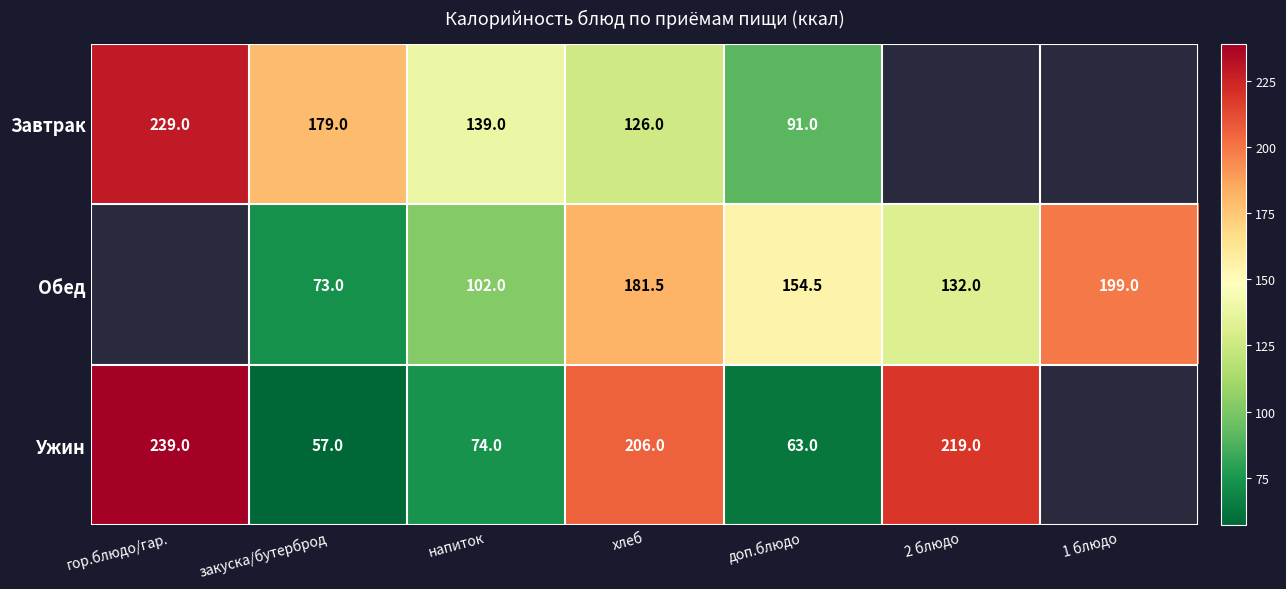

What is the total value across all series at напиток?

315.0